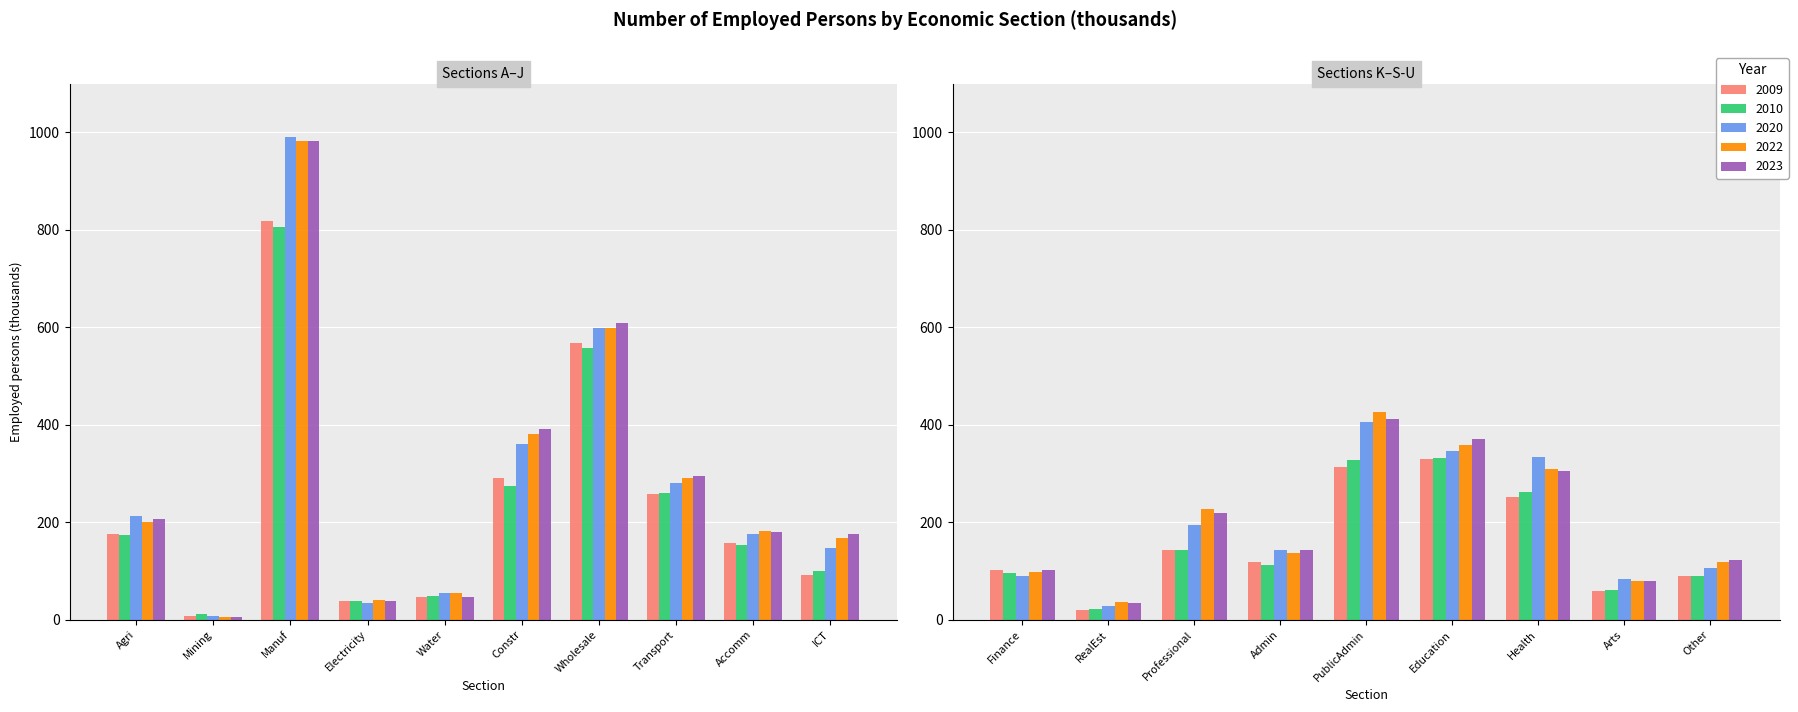

What is the value of the 2009 bar at the 7th from the left?

568.7